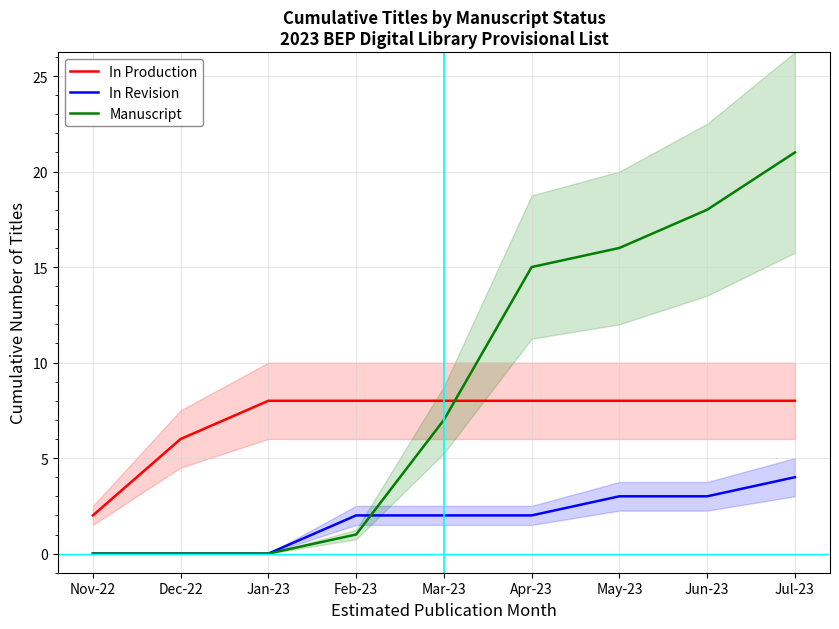

Where is Manuscript nearest to the value 10?

Mar-23